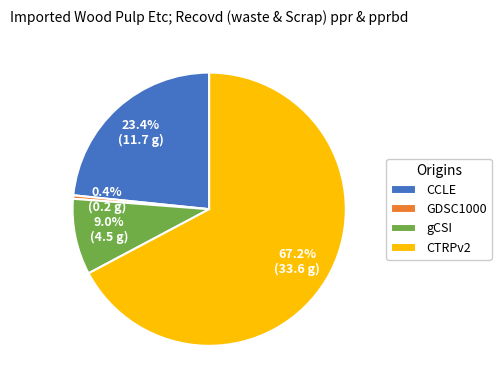

Which slice is the smallest?

GDSC1000